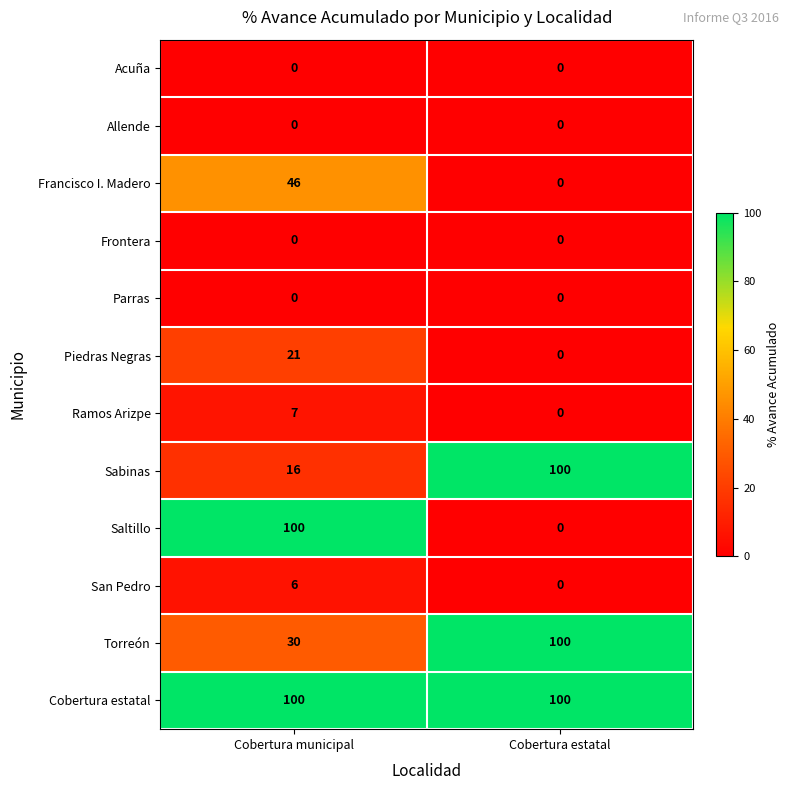

Reading left to right, transcribe all the data shown in this chart.

Acuña: 0	0
Allende: 0	0
Francisco I. Madero: 46	0
Frontera: 0	0
Parras: 0	0
Piedras Negras: 21	0
Ramos Arizpe: 7	0
Sabinas: 16	100
Saltillo: 100	0
San Pedro: 6	0
Torreón: 30	100
Cobertura estatal: 100	100